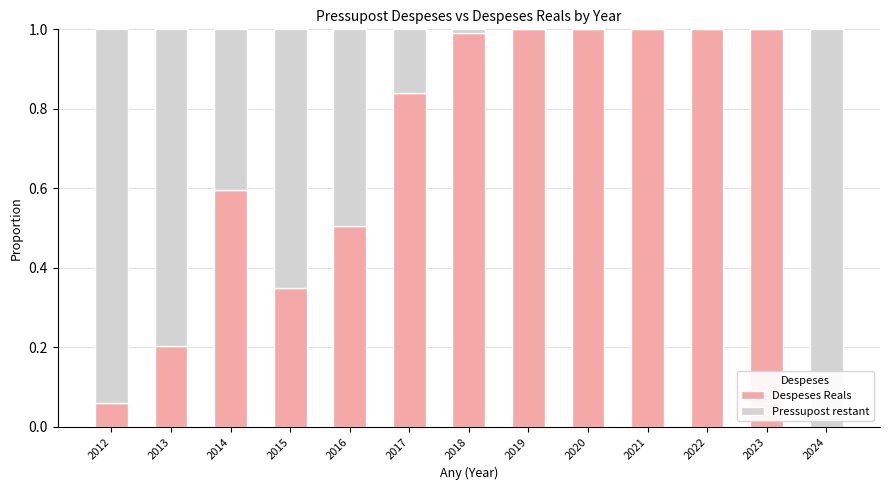

What is the total value across all series at 2017?

1.0